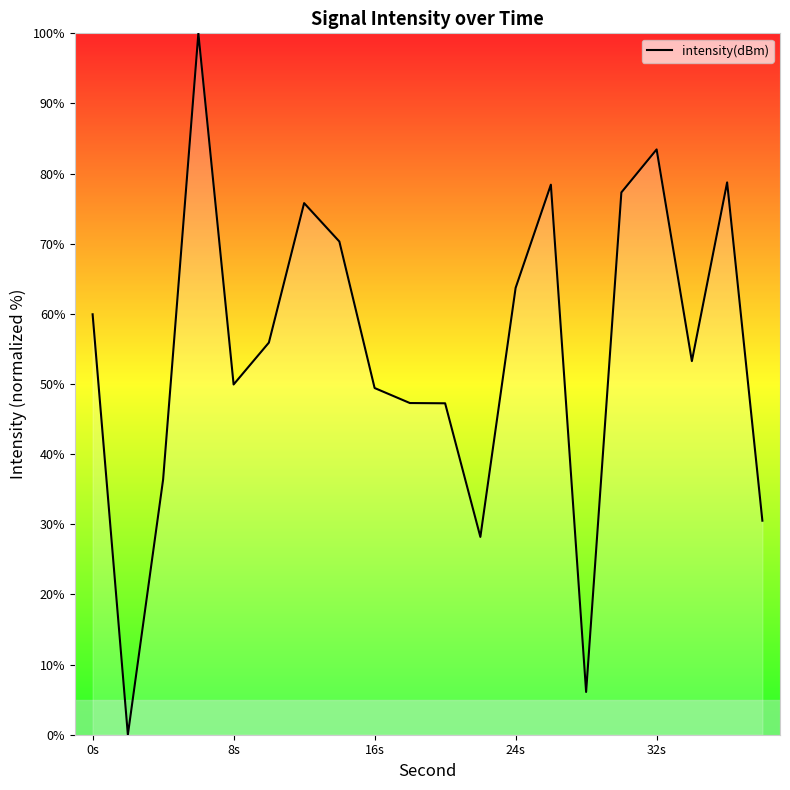

What is the difference between the maximum and minimum values?

100.0